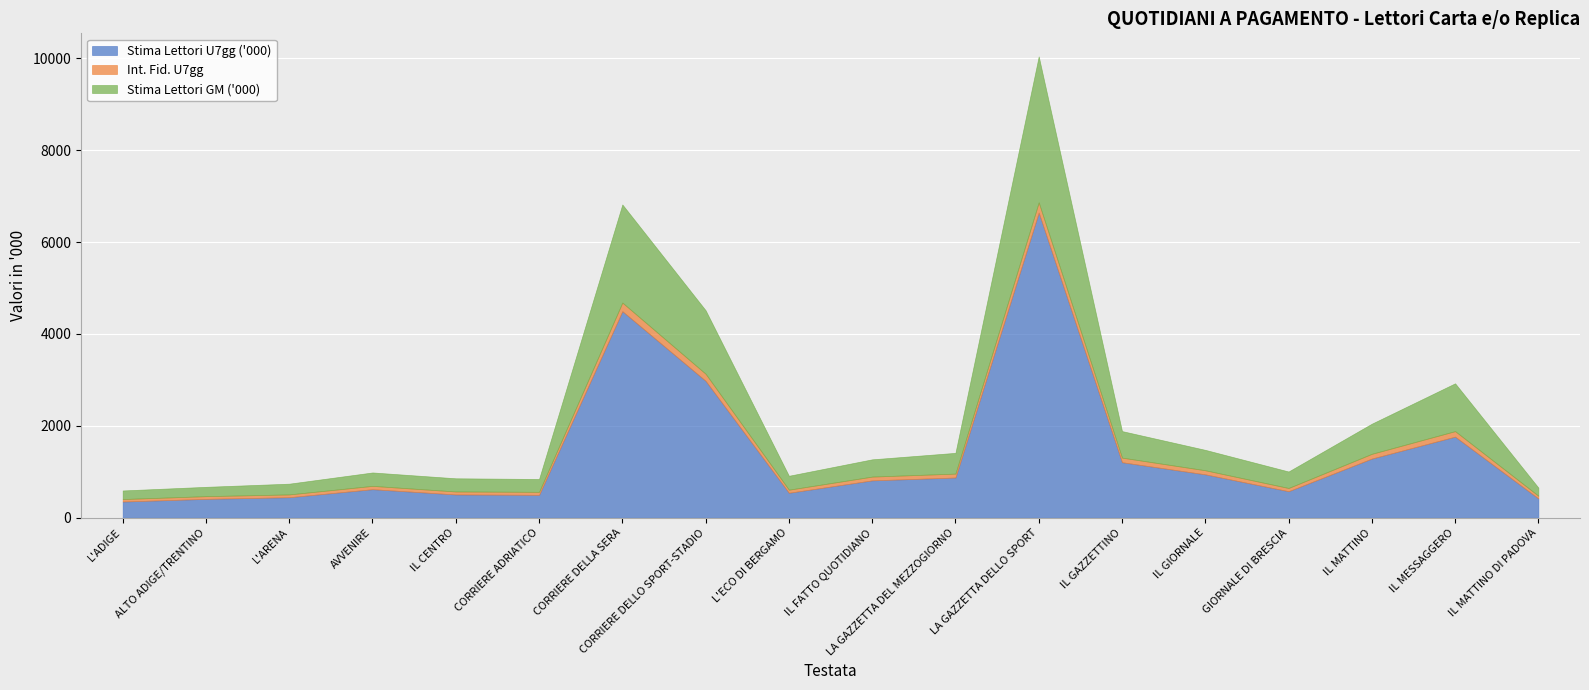

What are all the series names shown in the legend?

Stima Lettori U7gg ('000), Int. Fid. U7gg, Stima Lettori GM ('000)